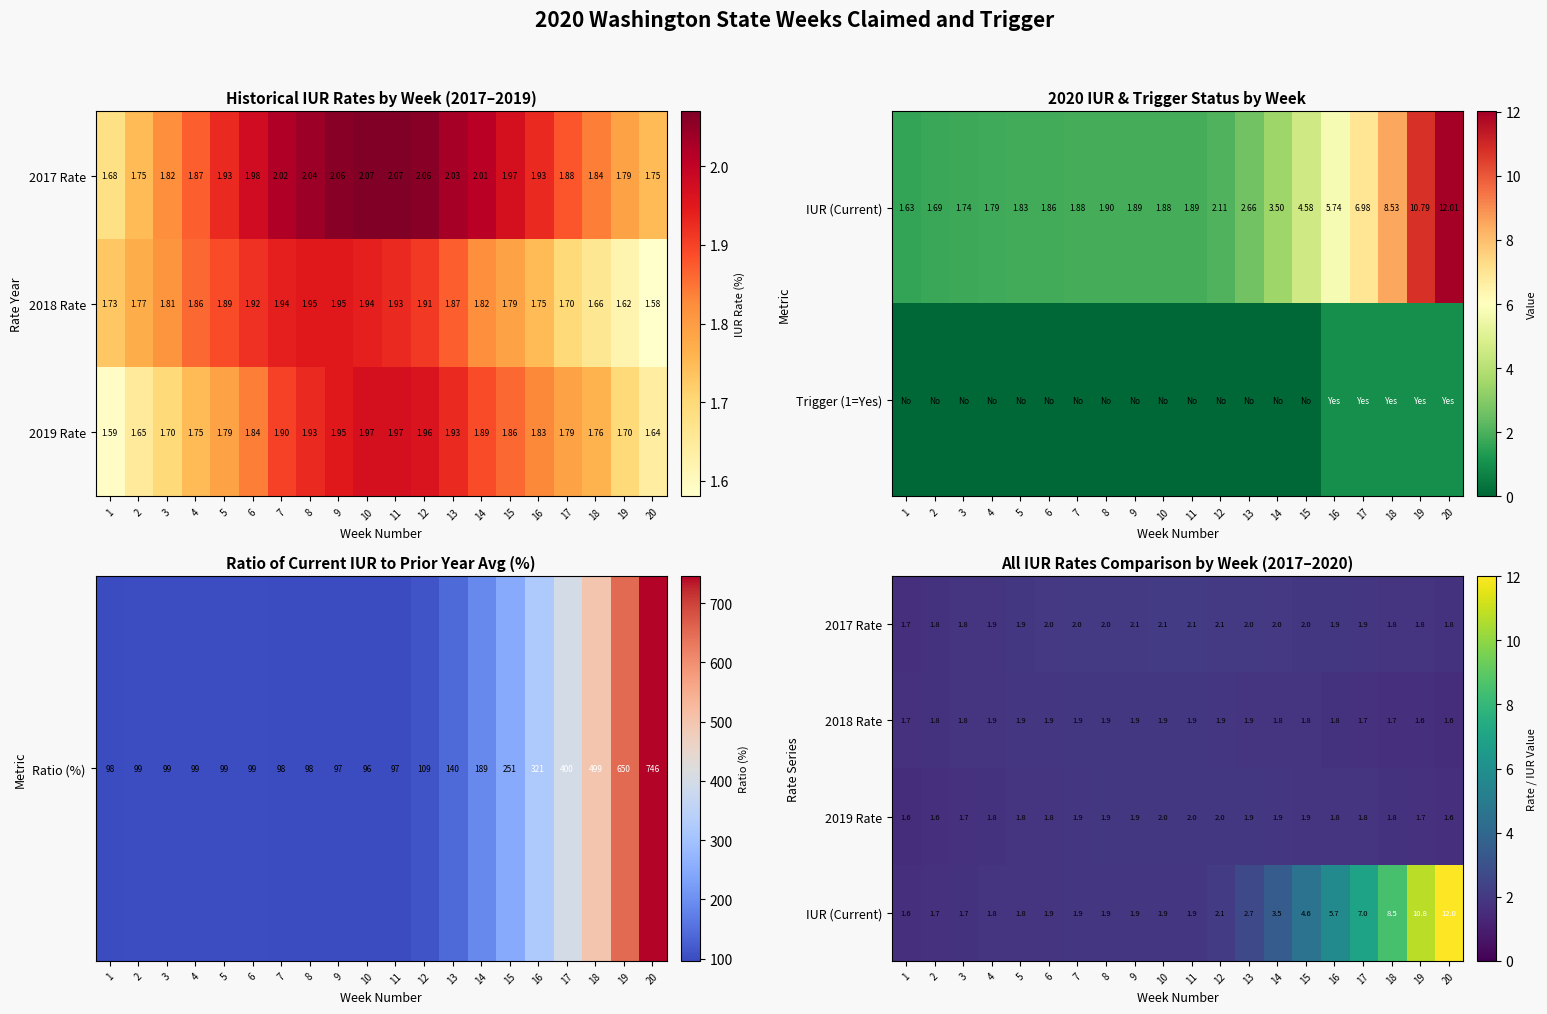

Rank the categories by 2018 Rate value from lowest to highest.

20, 19, 18, 17, 1, 16, 2, 15, 3, 14, 4, 13, 5, 12, 6, 11, 7, 10, 8, 9